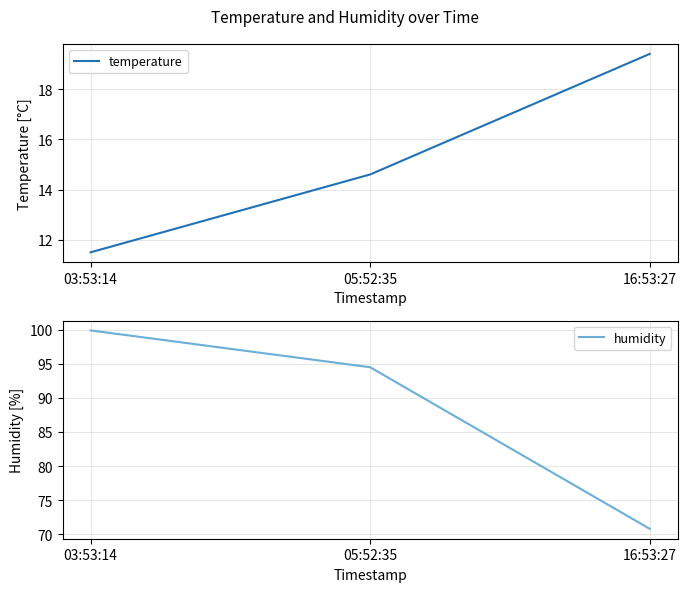

What is the difference between the highest and lowest values at 16:53:27?

51.4